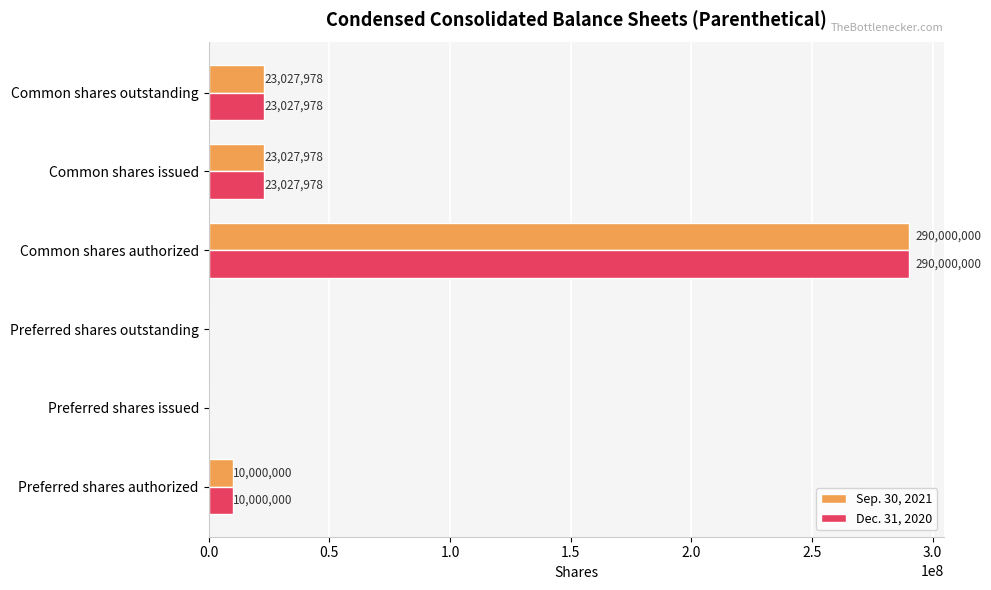

Is the value of Sep. 30, 2021 at Preferred shares outstanding greater than the value of Dec. 31, 2020 at Common shares outstanding?

No